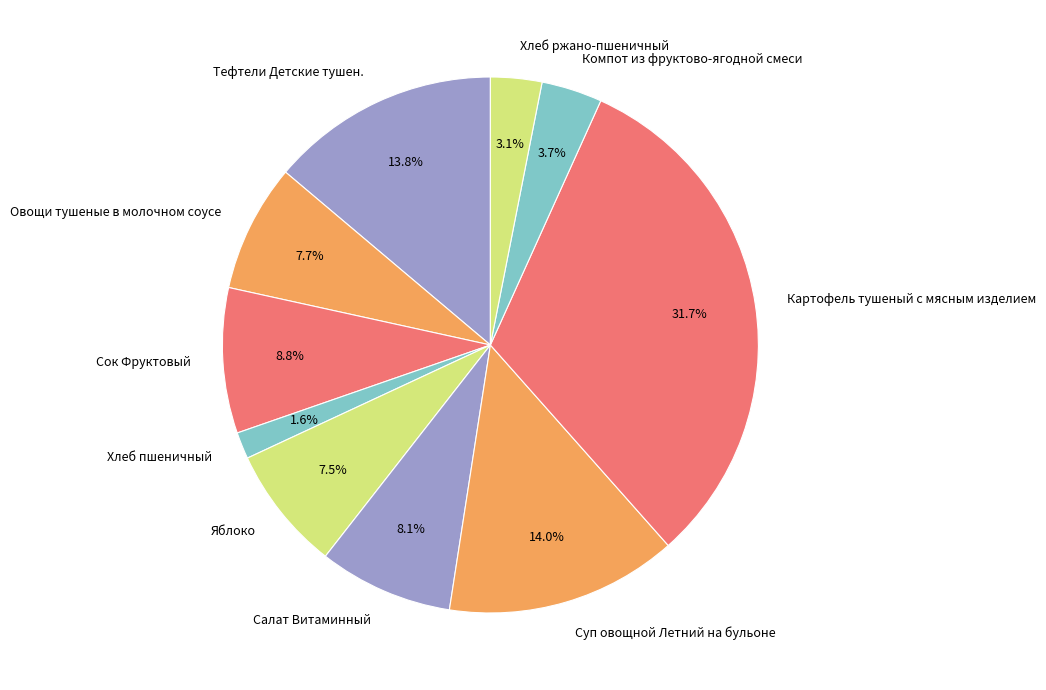

What is the ratio of the value at Картофель тушеный с мясным изделием to the value at Яблоко?

4.2